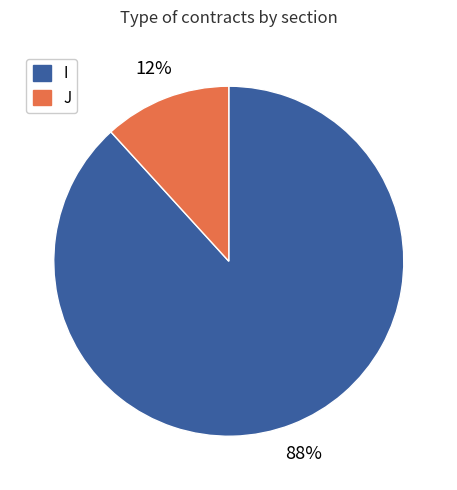

True or false: I accounts for 88% of the total.

True